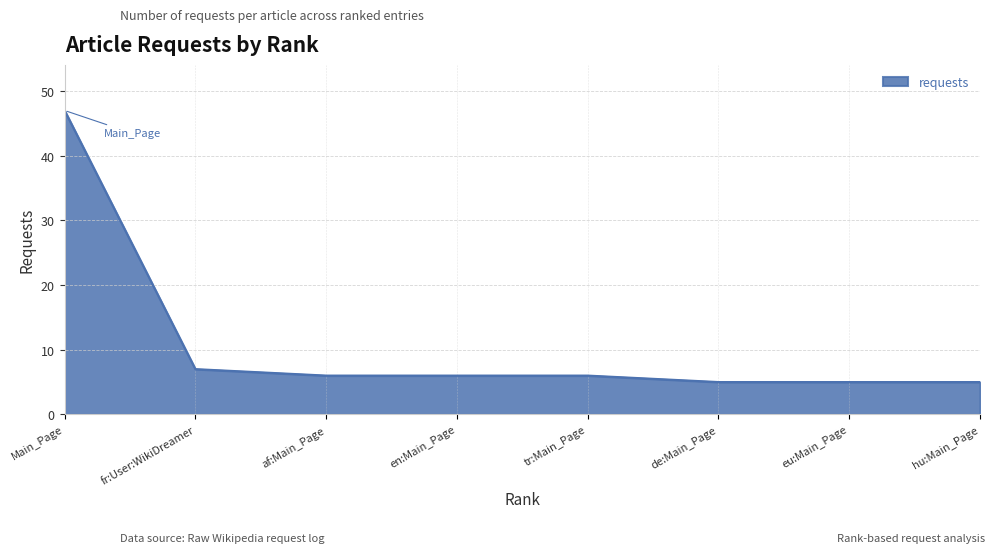

Reading left to right, transcribe all the data shown in this chart.

47	7	6	6	6	5	5	5